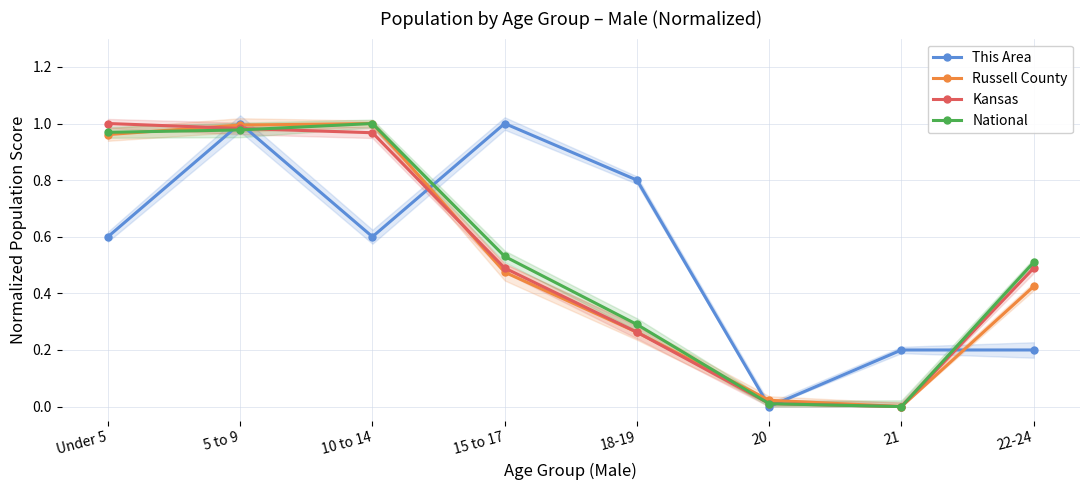

True or false: This Area and National intersect in this chart.

True